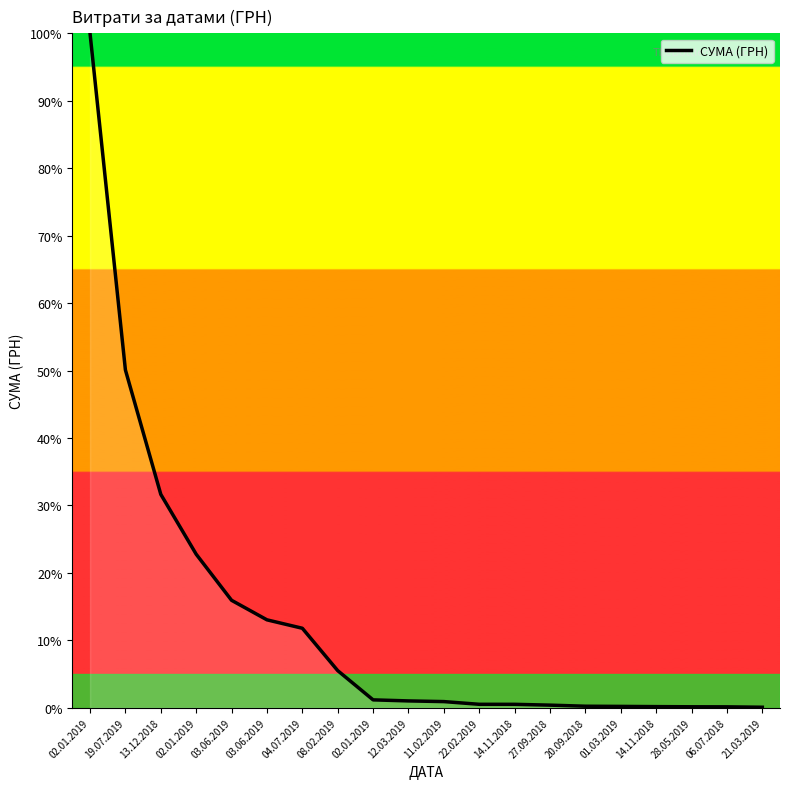

Rank the categories by value from highest to lowest.

02.01.2019, 19.07.2019, 13.12.2018, 02.01.2019, 03.06.2019, 03.06.2019, 04.07.2019, 08.02.2019, 02.01.2019, 12.03.2019, 11.02.2019, 22.02.2019, 14.11.2018, 27.09.2018, 20.09.2018, 01.03.2019, 14.11.2018, 28.05.2019, 06.07.2018, 21.03.2019